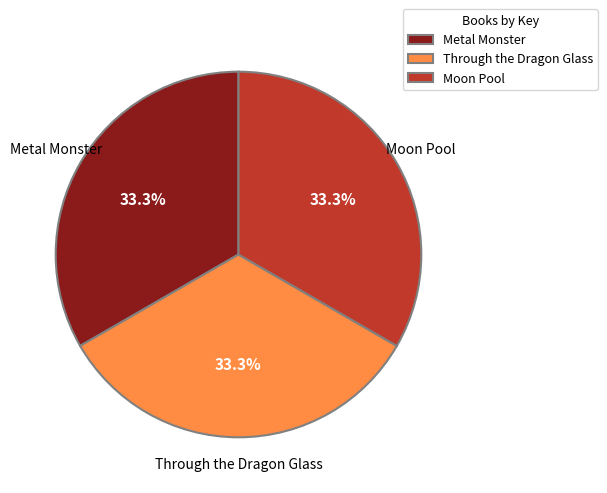

What percentage is the Moon Pool slice, to the nearest percent?

33%